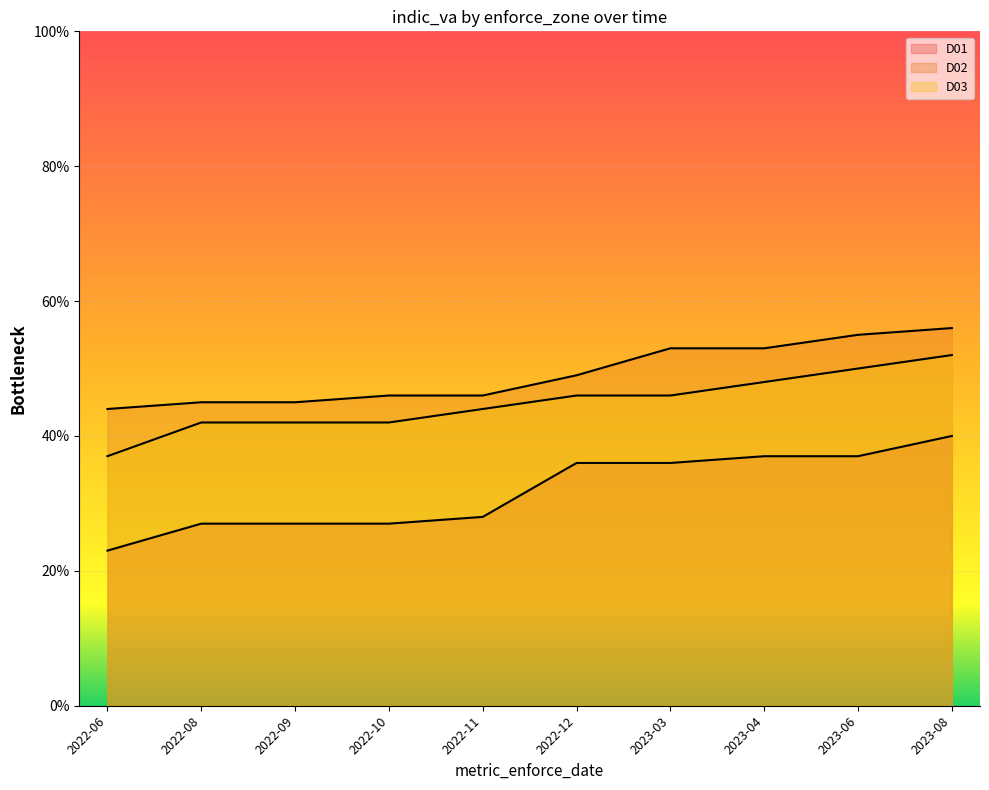

List the labels in order of D01 value, largest first.

2023-08, 2023-04, 2023-06, 2022-12, 2023-03, 2022-11, 2022-08, 2022-09, 2022-10, 2022-06